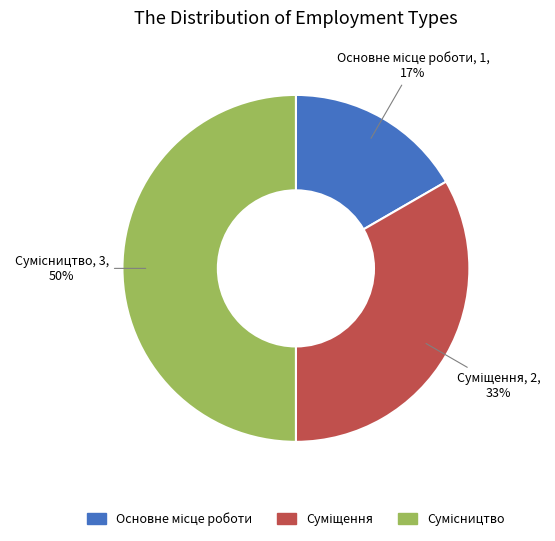

To the nearest percent, what is the difference between the largest and smallest slice percentages?

33%